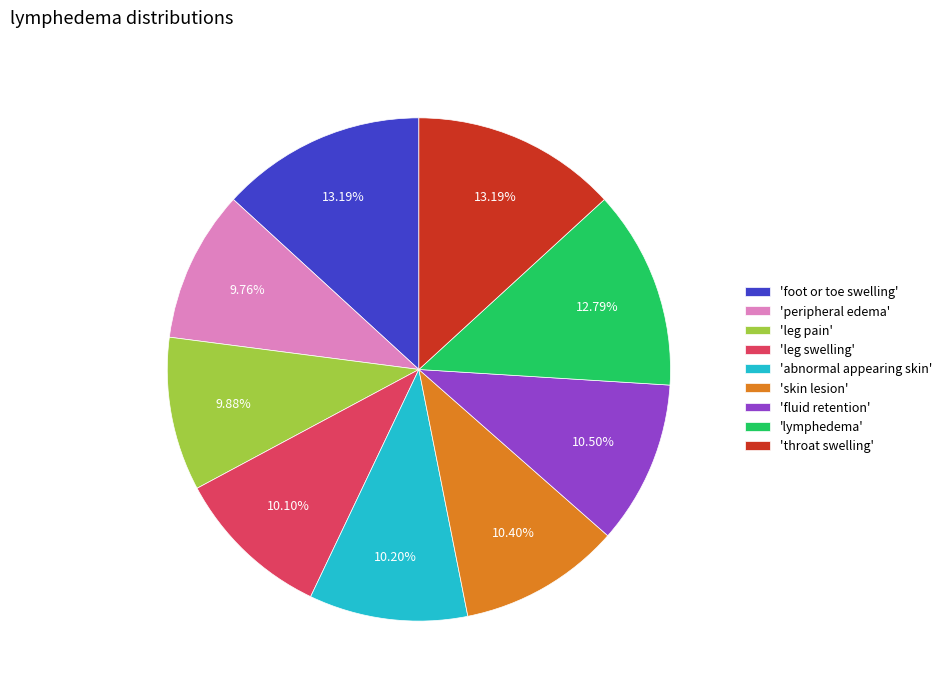

To the nearest percent, what is the difference between the largest and smallest slice percentages?

3%